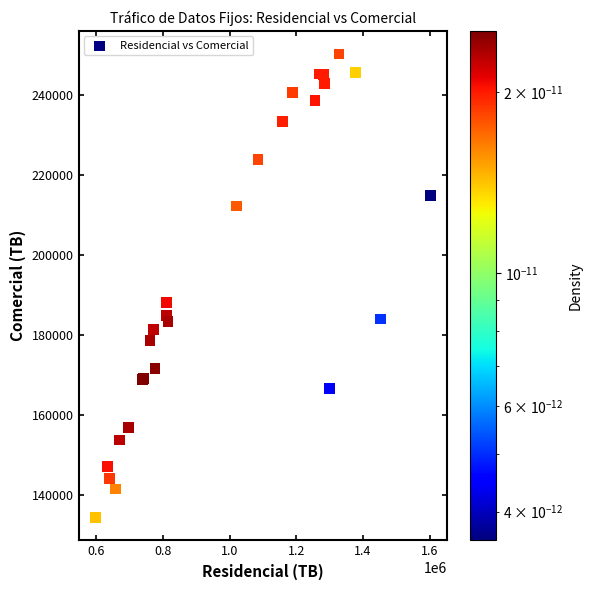

What Y value in the scatter plot is closest to 192356?

188182.2